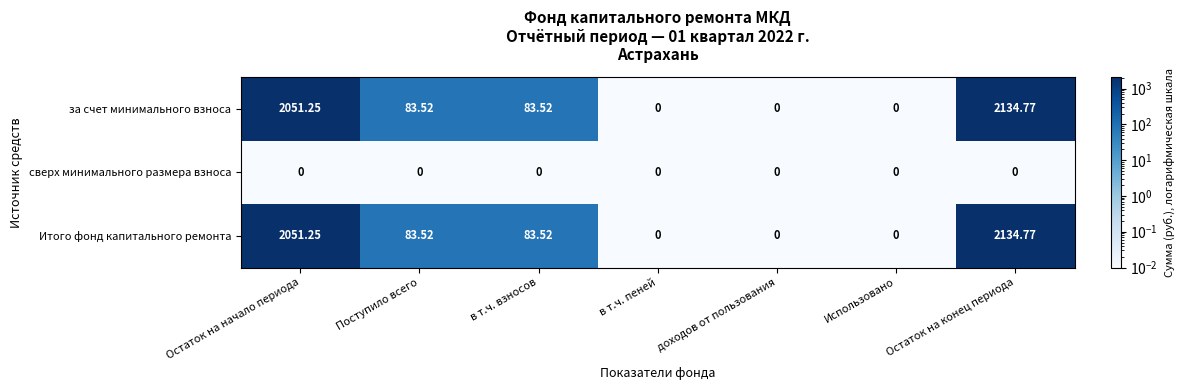

At which category does the chart reach its peak across all series?

Остаток на конец периода